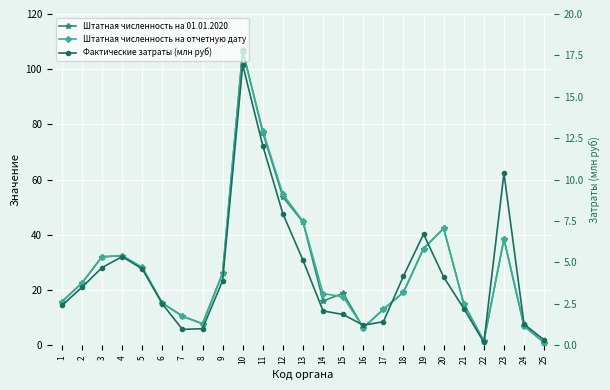

Reading left to right, what are all the values shown in this chart?

Штатная численность на 01.01.2020: 1=15.8	2=22.6	3=32.0	4=32.5	5=28.1	6=15.3	7=10.6	8=7.8	9=26.1	10=107.0	11=77.0	12=53.7	13=44.7	14=16.1	15=18.8	16=6.4	17=13.0	18=19.2	19=35.0	20=42.4	21=15.1	22=1.5	23=38.5	24=7.0	25=1.0
Штатная численность на отчетную дату: 1=15.8	2=22.6	3=32.0	4=32.5	5=28.3	6=15.3	7=10.6	8=7.8	9=26.1	10=106.4	11=77.8	12=54.7	13=44.9	14=18.8	15=17.6	16=6.4	17=13.0	18=19.2	19=35.0	20=42.4	21=15.0	22=1.5	23=38.5	24=7.0	25=1.0
Фактические затраты (млн руб): 1=2.4	2=3.5	3=4.7	4=5.4	5=4.6	6=2.5	7=1.0	8=1.0	9=3.9	10=16.9	11=12.0	12=7.9	13=5.1	14=2.1	15=1.9	16=1.2	17=1.4	18=4.2	19=6.7	20=4.1	21=2.2	22=0.2	23=10.4	24=1.3	25=0.3